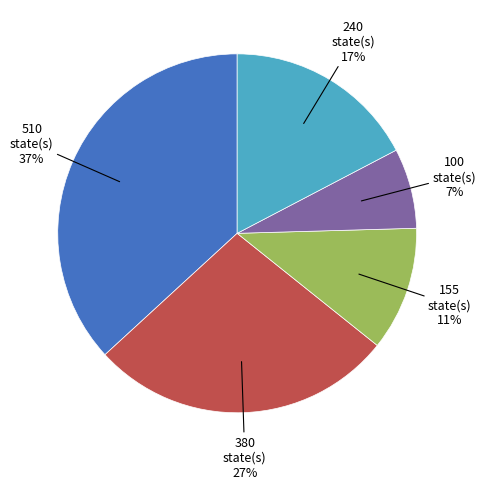

To the nearest percent, what is the difference between the 380 state(s) 27% and 155 state(s) 11% slice percentages?

16%